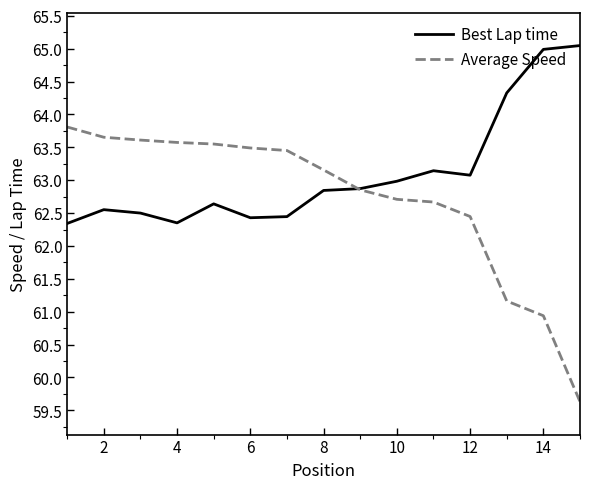

Rank the series by their average value, from lowest to highest.

Average Speed, Best Lap time